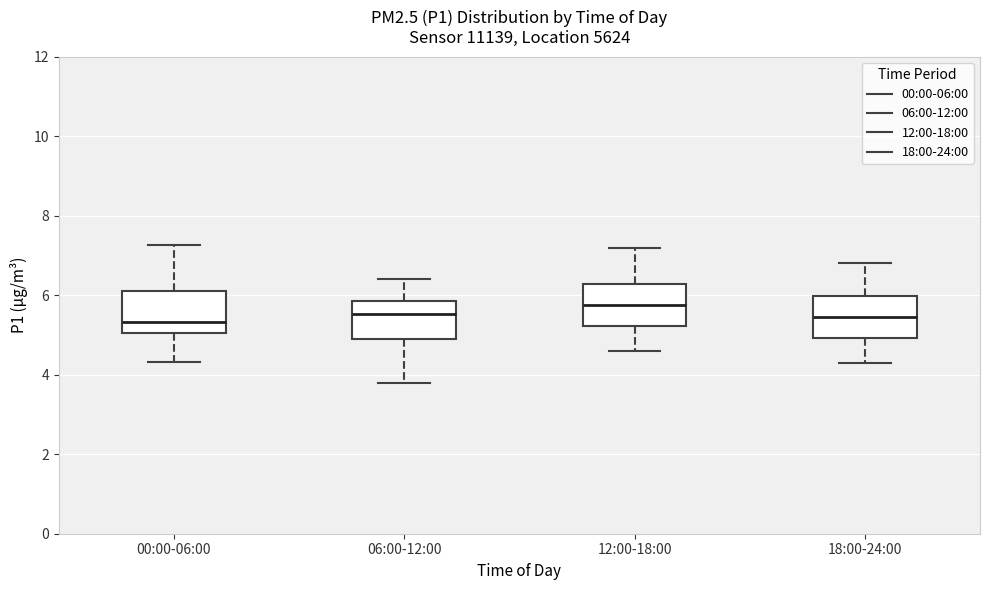

Reading left to right, transcribe this box plot: for each box, give where its median line is, the range the box spans, and where its two whiskers end, as read against the y-axis. The values are not printed on the chart, so give them approximately, as read against the axis.

00:00-06:00: median 5.4, box 5.0 to 6.2, whiskers 4.4 to 7.2
06:00-12:00: median 5.6, box 5.0 to 5.8, whiskers 3.8 to 6.4
12:00-18:00: median 5.8, box 5.2 to 6.2, whiskers 4.6 to 7.2
18:00-24:00: median 5.4, box 5.0 to 6.0, whiskers 4.4 to 6.8